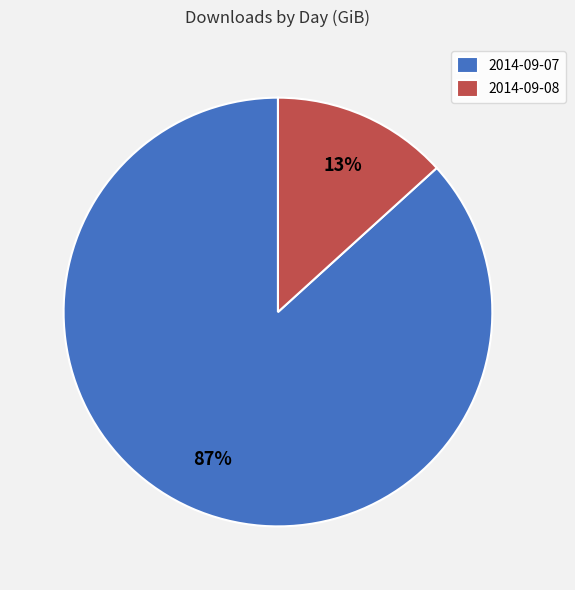

True or false: 2014-09-07 accounts for 92% of the total.

False